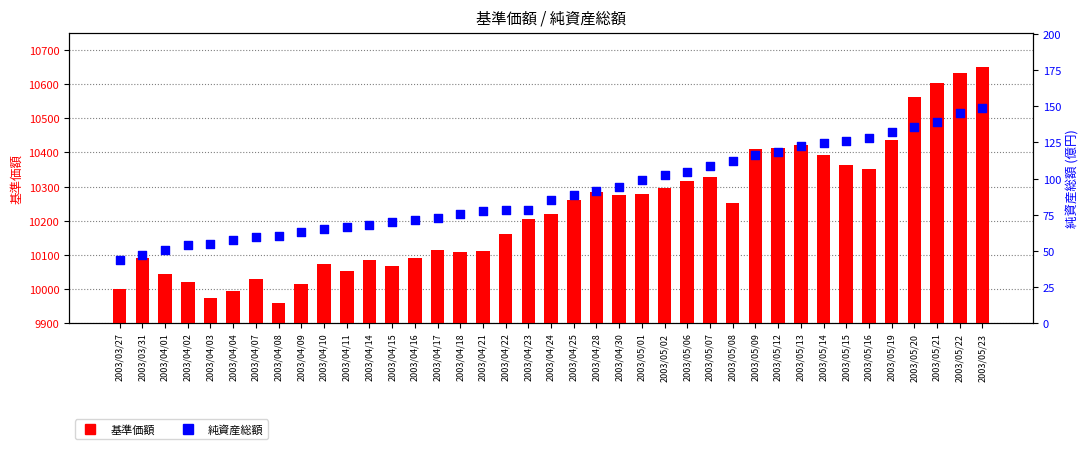

At how many categories does at least one series exceed 9758?

39